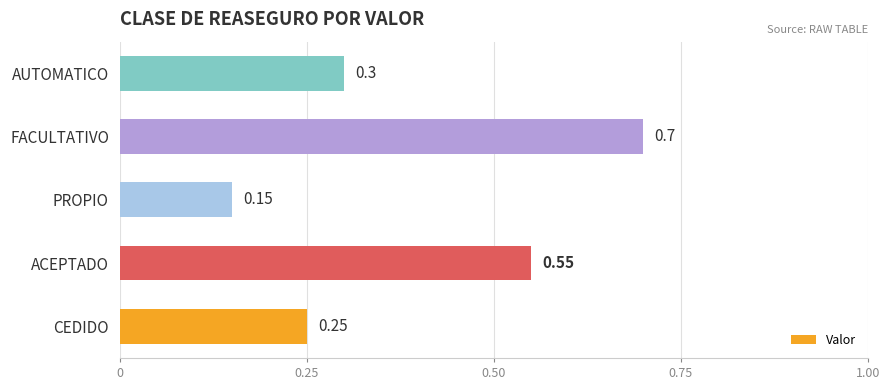

Between AUTOMATICO and CEDIDO, which is larger?

AUTOMATICO